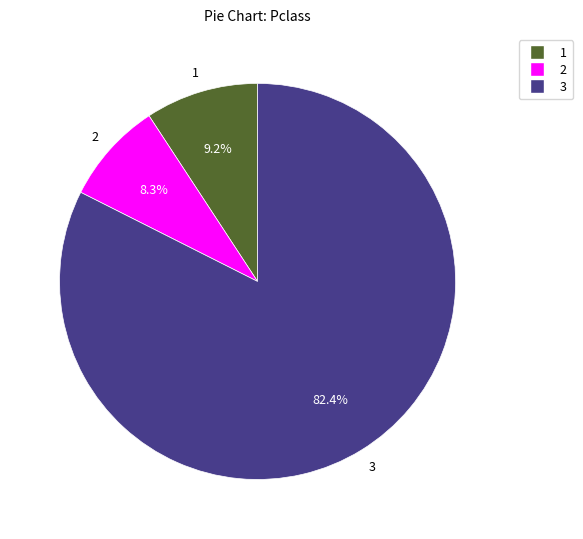

Does any single category account for the majority?

Yes